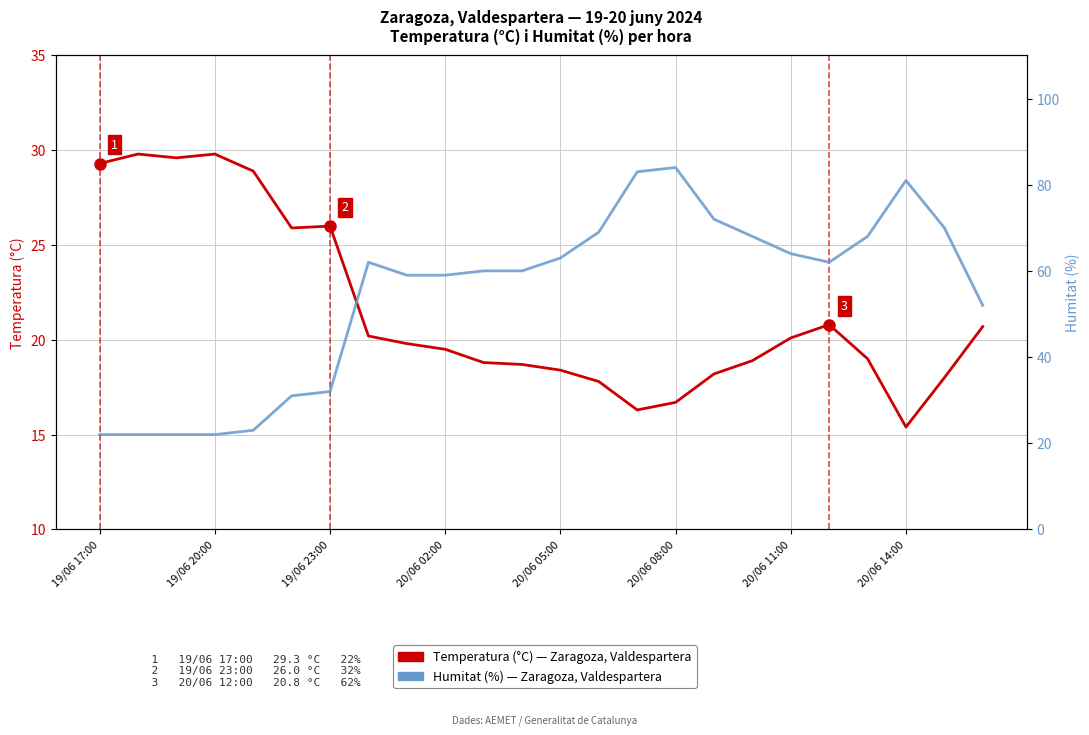

At which label does Temperatura (°C) reach its peak?

19/06 20:00